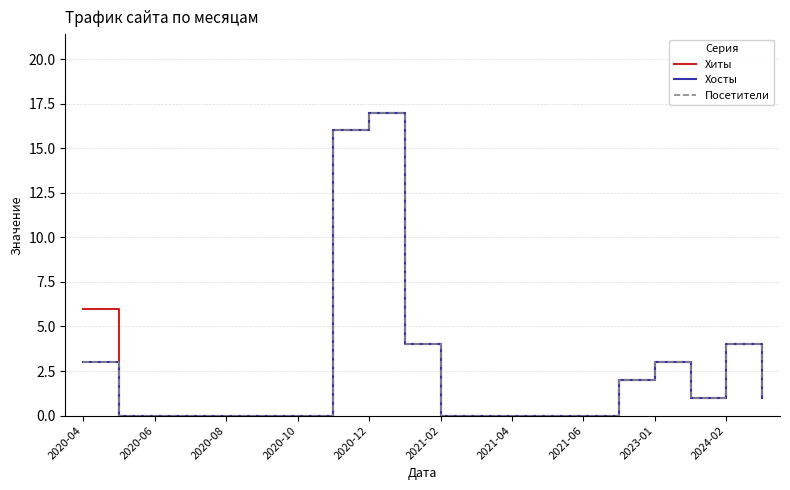

Does the chart display data point markers on the line(s)?

No